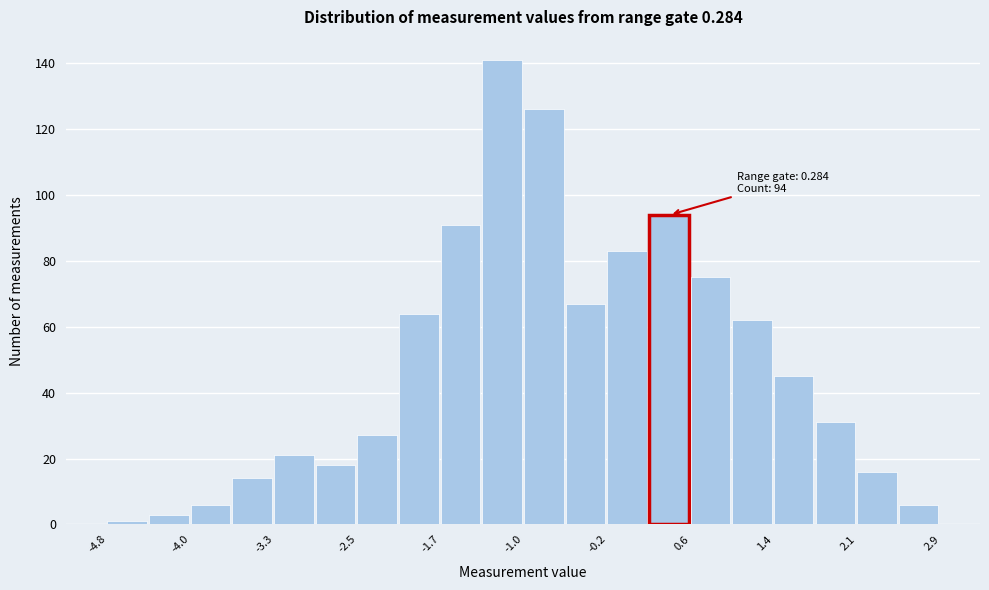

Around what value on the x-axis is the tallest bar? Give the approximate position of its centre, as read against the axis.

-1.2